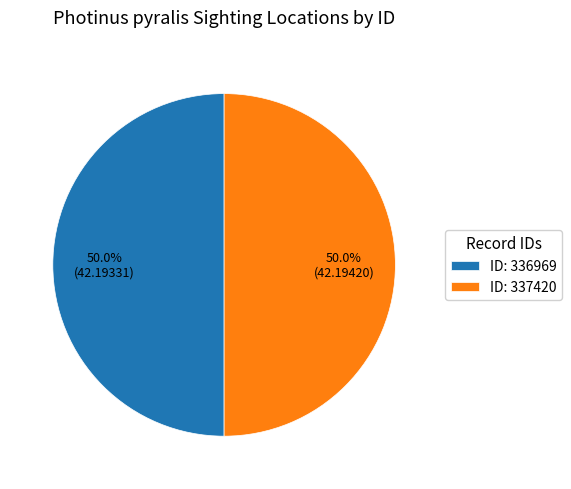

Count the number of slices in the pie.

2